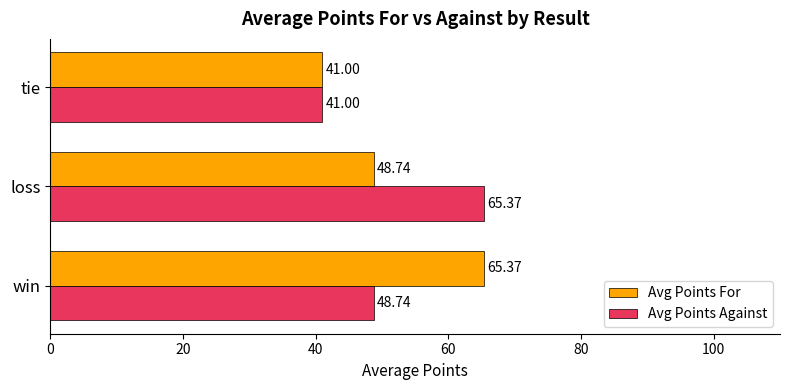

List the labels in order of Avg Points Against value, smallest first.

tie, win, loss